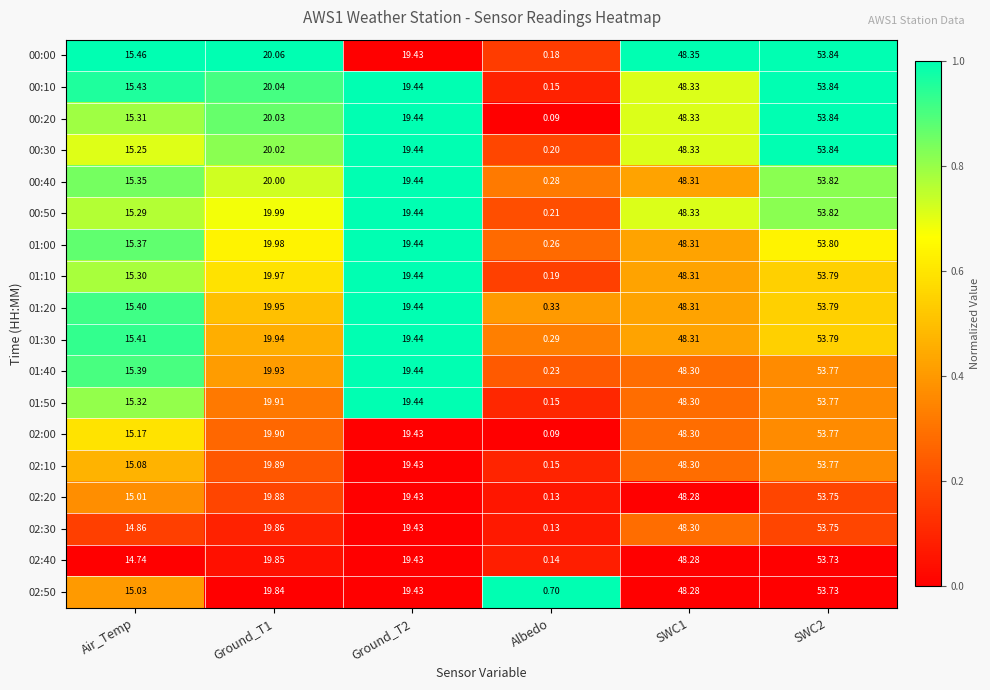

Count the number of data series in this chart.

18